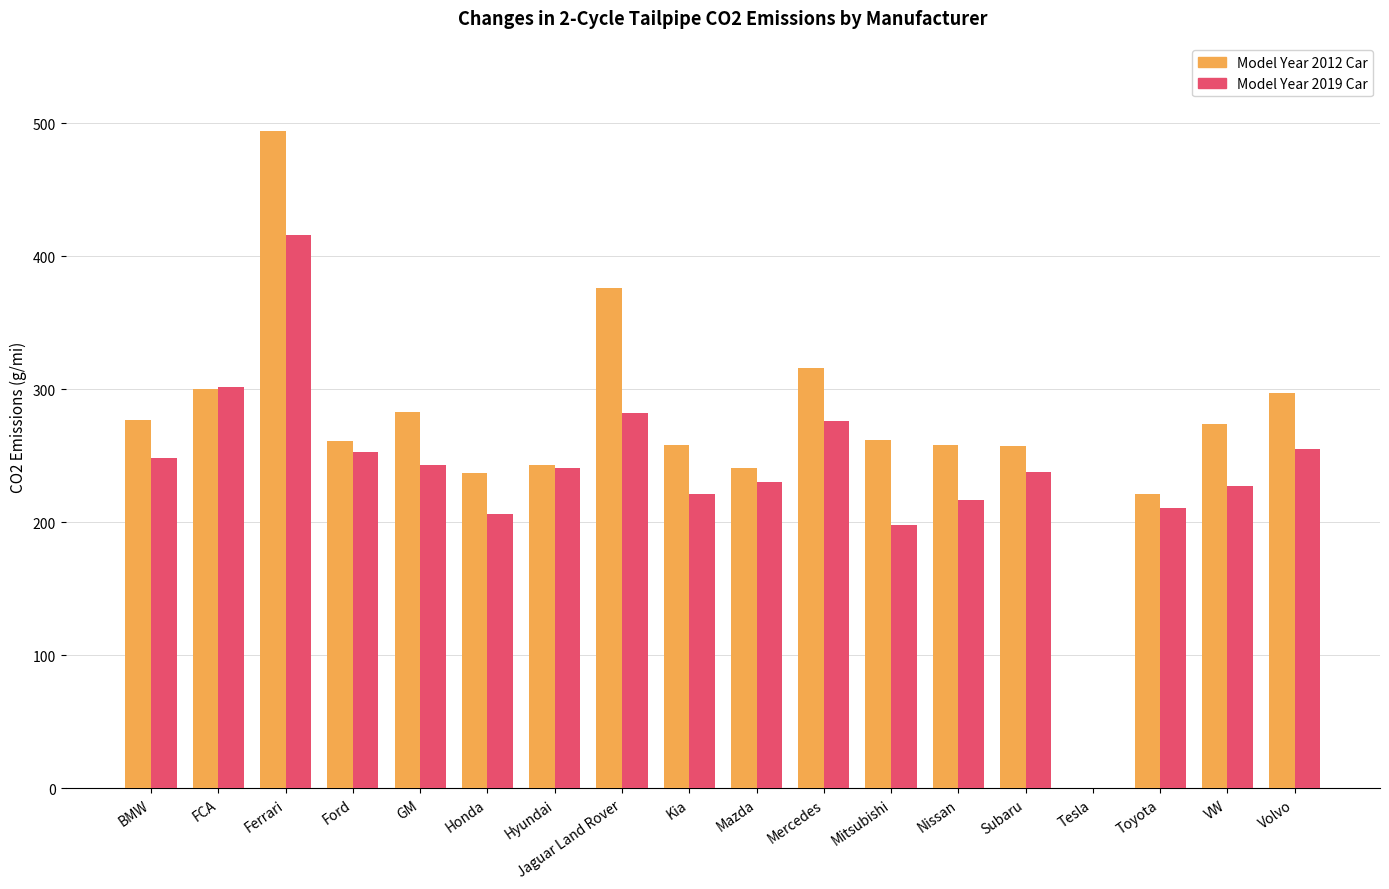

True or false: Model Year 2012 Car has a value of 376 at Jaguar Land Rover.

True